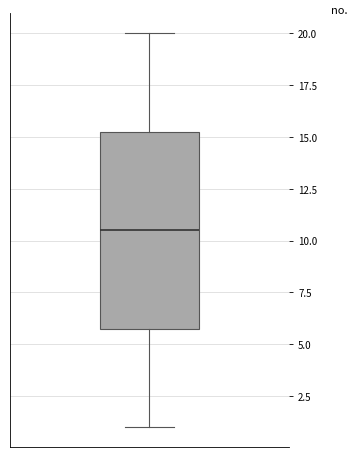

Read this box plot against the y-axis: the position of the median line, the range covered by the box, and the ends of both whiskers. The values are not printed on the chart, so give them approximately, as read against the axis.

median 10.5, box 6.0 to 15.5, whiskers 1.0 to 20.0